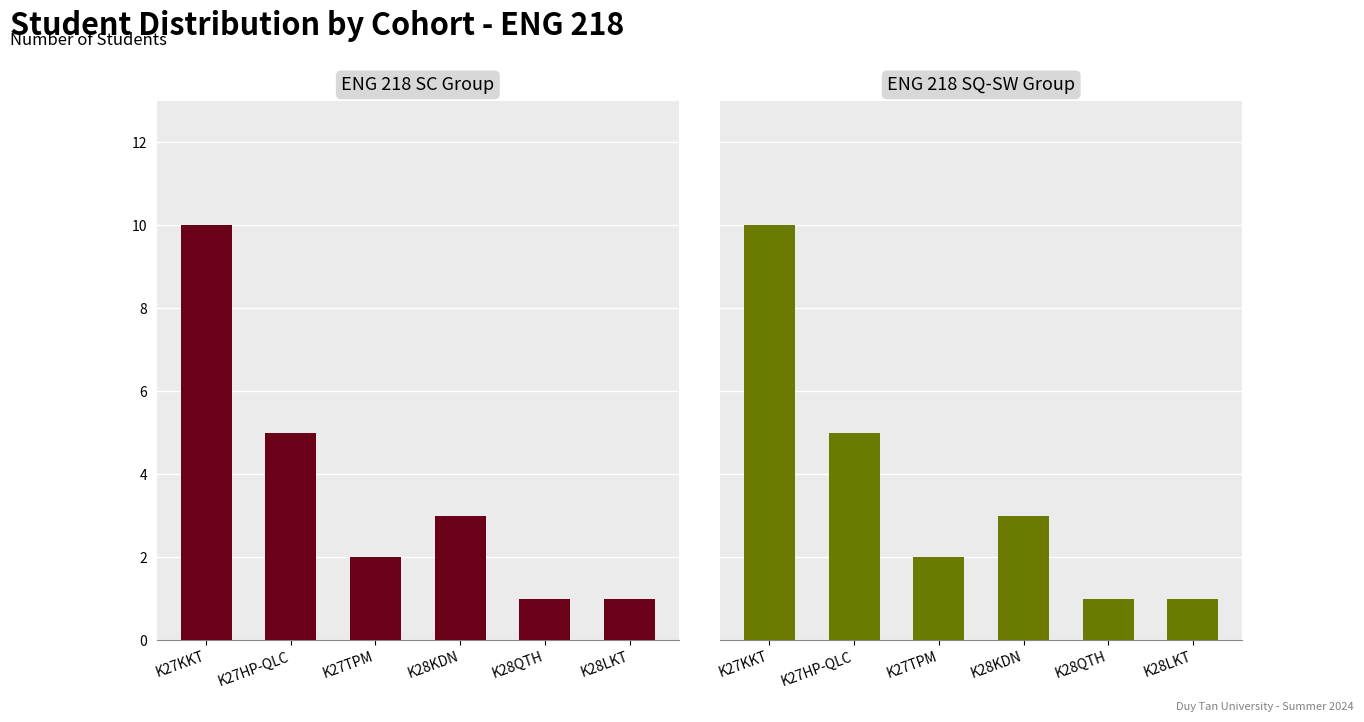

The value of ENG 218 SC Group at K27KKT is 10. True or false?

True